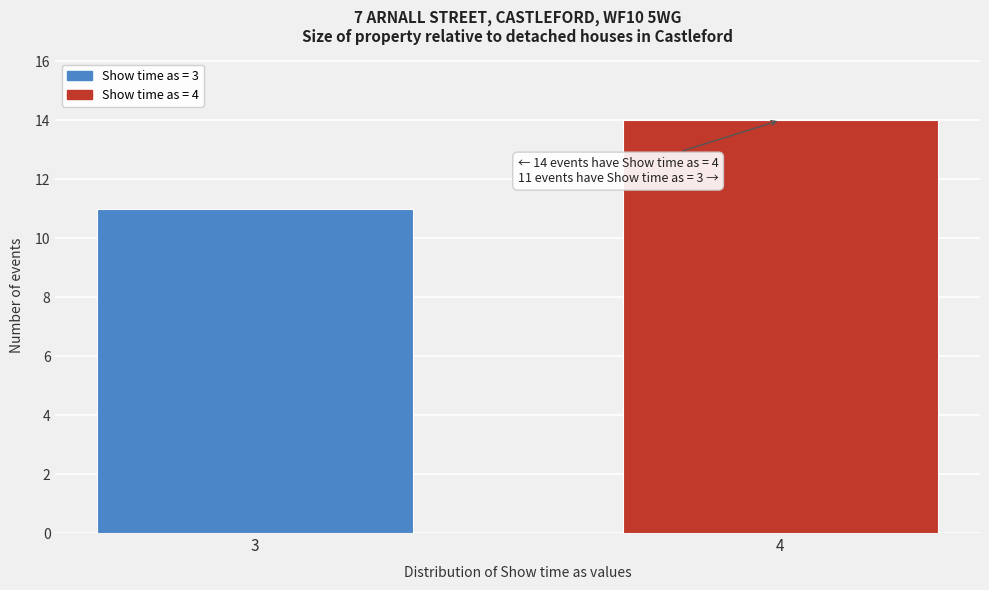

Reading left to right, what are all the values shown in this chart?

11	14